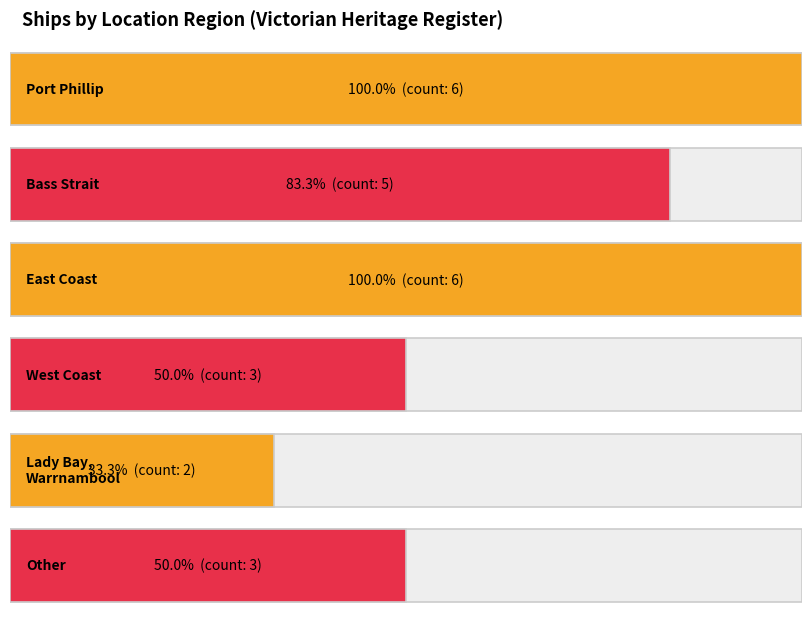

What is the value of the 5th bar from the left?

2